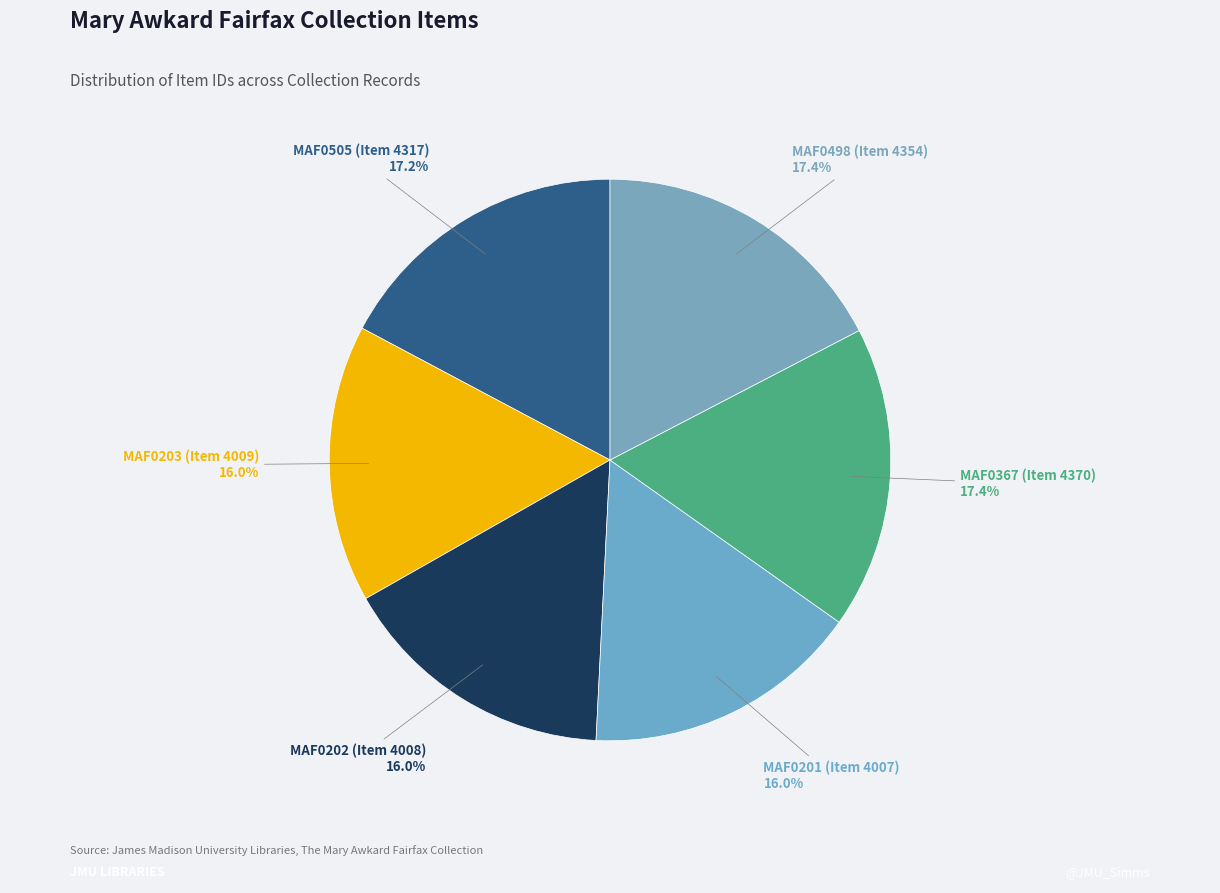

To the nearest percent, what portion does MAF0505 (Item 4317) represent?

17%